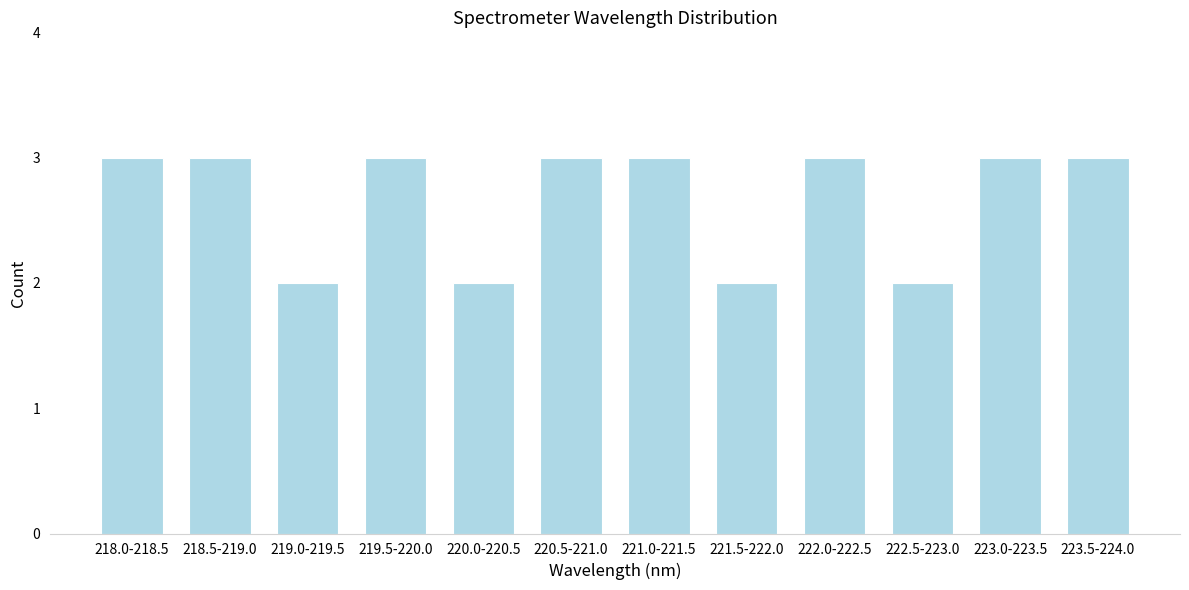

Reading right to left, list all the values displayed in this chart.

3	3	2	3	2	3	3	2	3	2	3	3